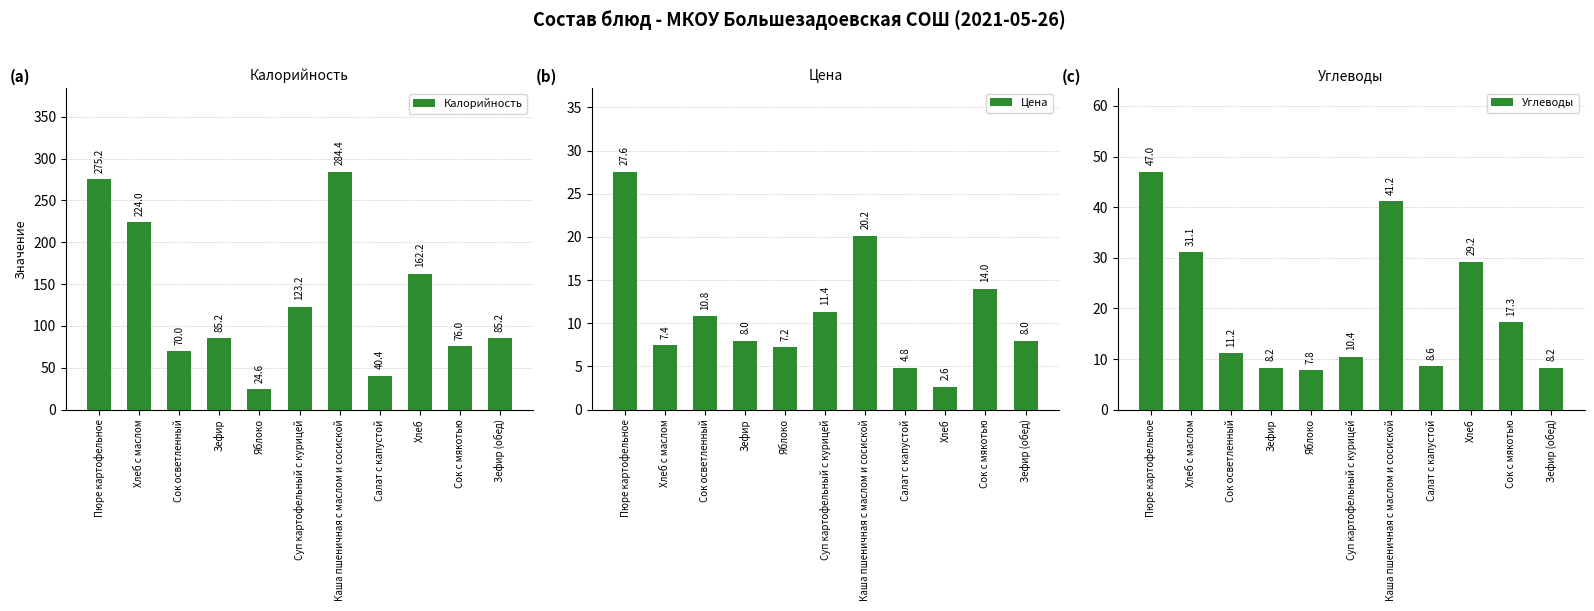

What is the difference between the Калорийность values at Сок с мякотью and Хлеб?

86.2